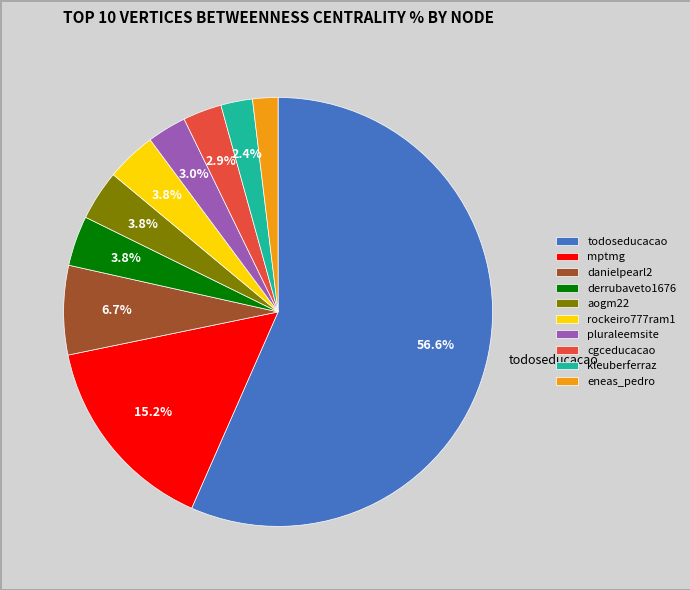

What is the ratio of the value at mptmg to the value at aogm22?

4.0